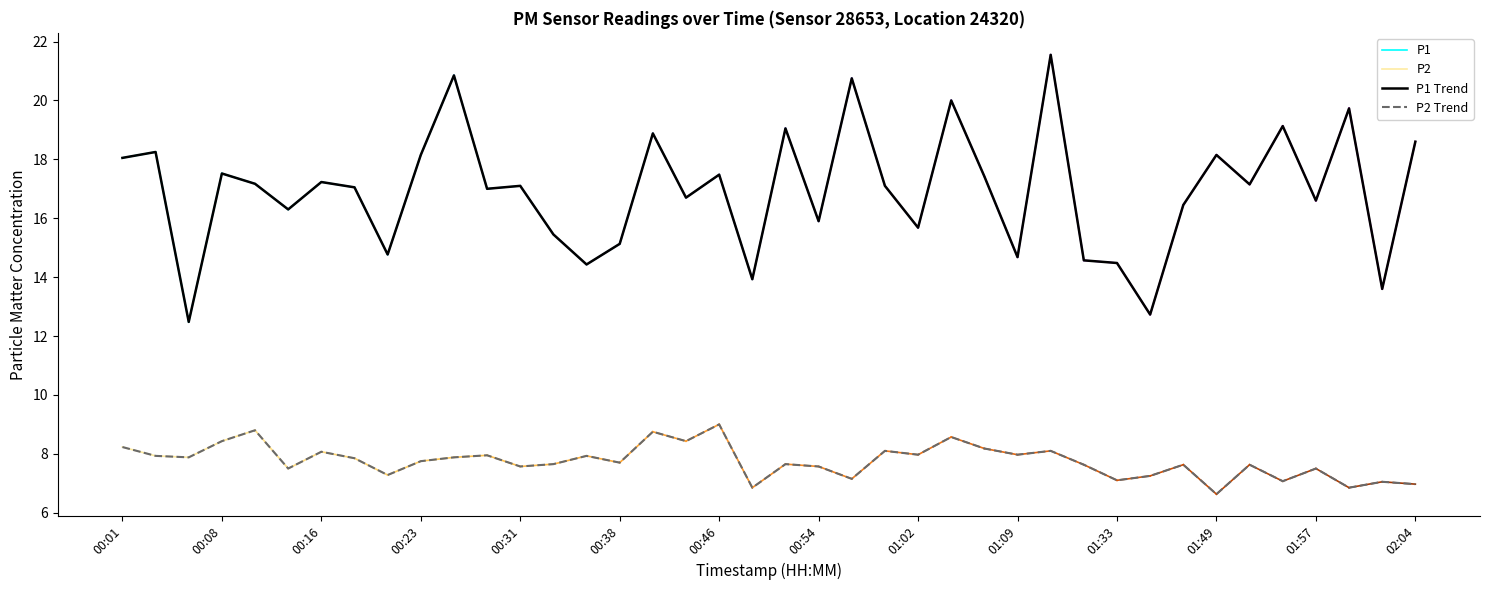

At which category does the chart reach its minimum across all series?

01:49